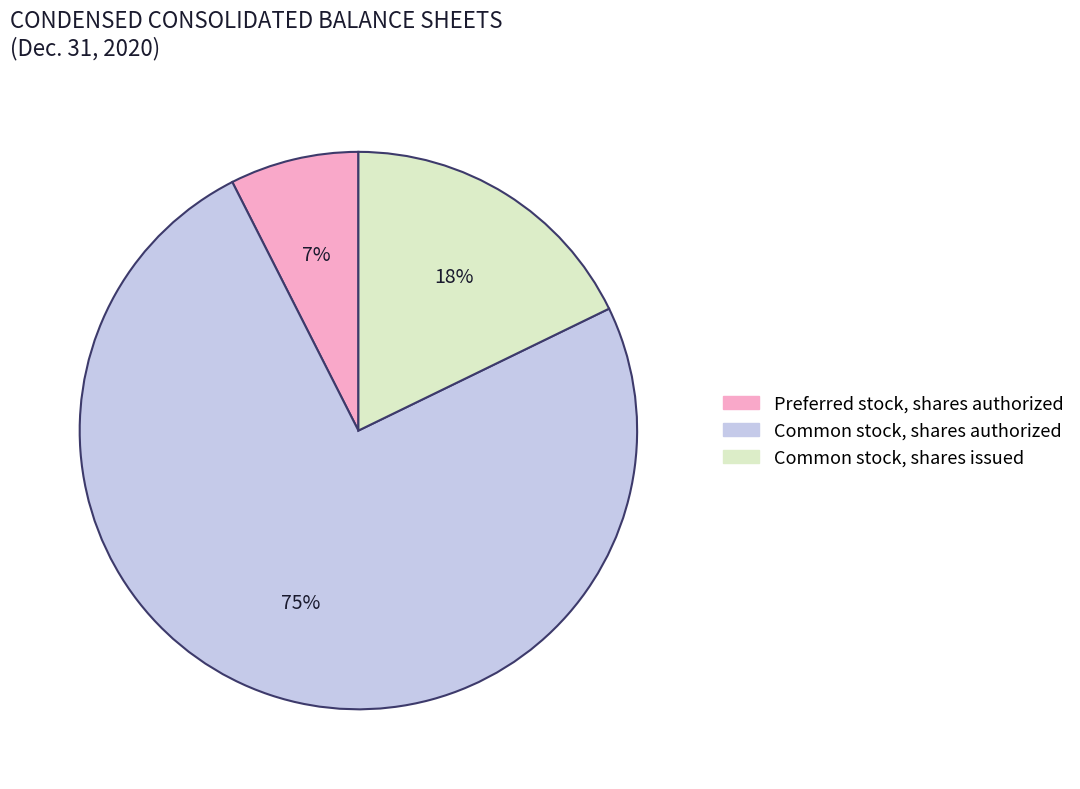

What is the ratio of the value at Common stock, shares issued to the value at Common stock, shares authorized?

0.2